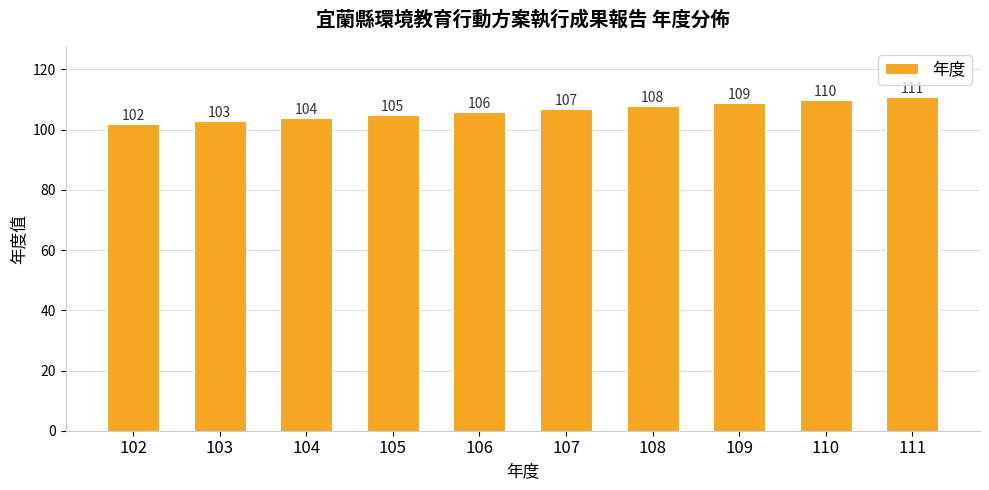

What is the change in value from 105 to 108?

+3